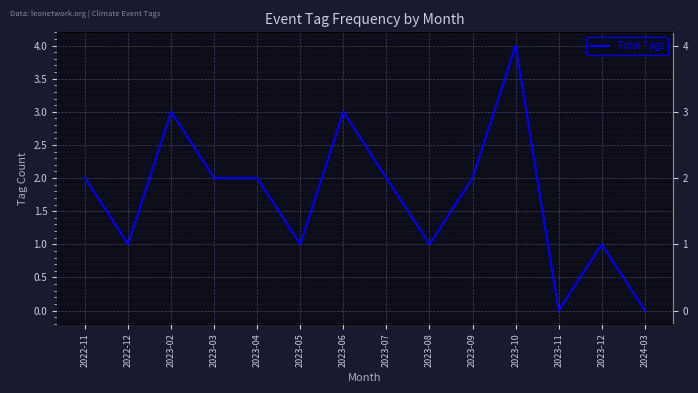

What is the value of the 11th point from the left?

4